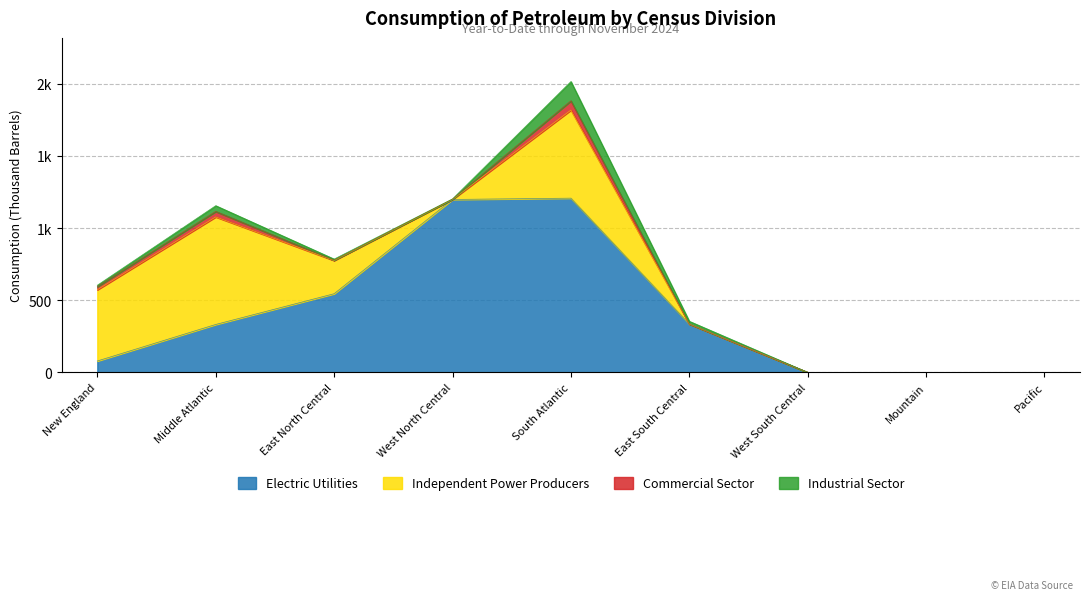

What are all the series names shown in the legend?

Electric Utilities, Independent Power Producers, Commercial Sector, Industrial Sector